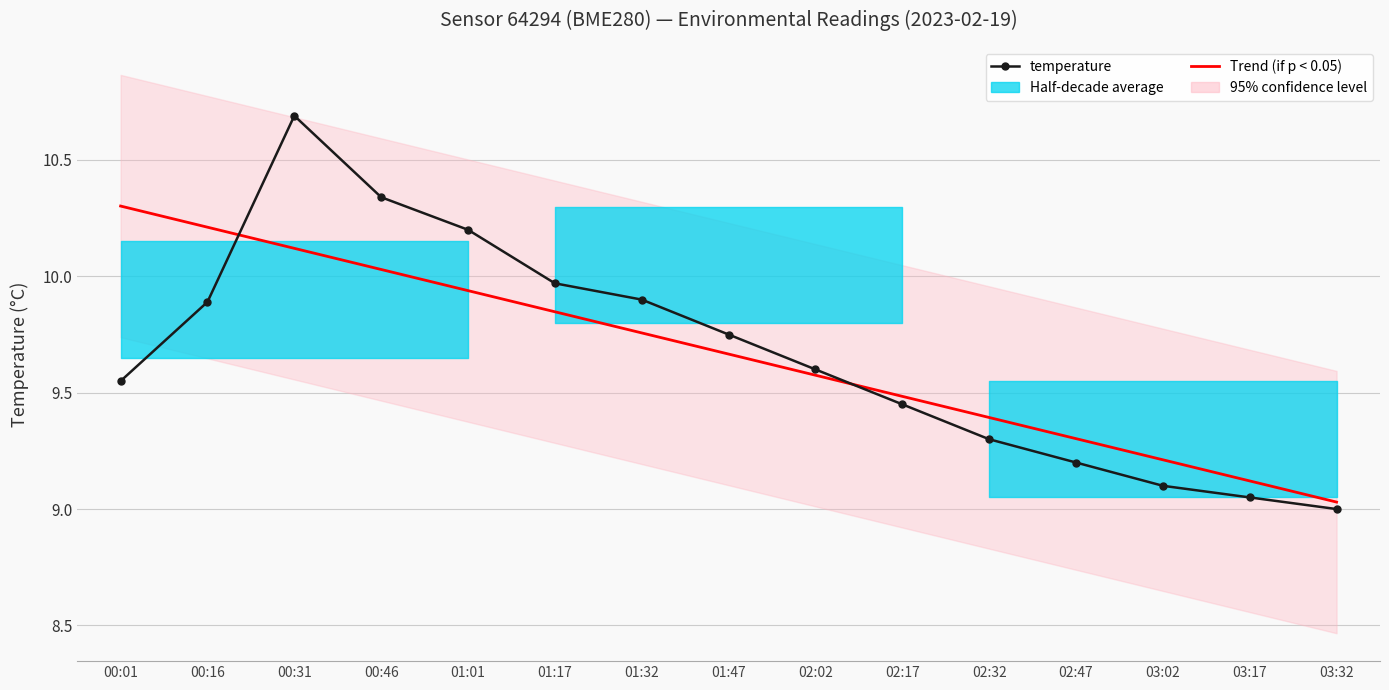

Reading left to right, list all the values displayed in this chart.

temperature: 00:01=9.6	00:16=9.9	00:31=10.7	00:46=10.3	01:01=10.2	01:17=10.0	01:32=9.9	01:47=9.8	02:02=9.6	02:17=9.4	02:32=9.3	02:47=9.2	03:02=9.1	03:17=9.1	03:32=9.0
Trend (if p < 0.05): 00:01=10.3	00:16=10.2	00:31=10.1	00:46=10.0	01:01=9.9	01:17=9.8	01:32=9.8	01:47=9.7	02:02=9.6	02:17=9.5	02:32=9.4	02:47=9.3	03:02=9.2	03:17=9.1	03:32=9.0